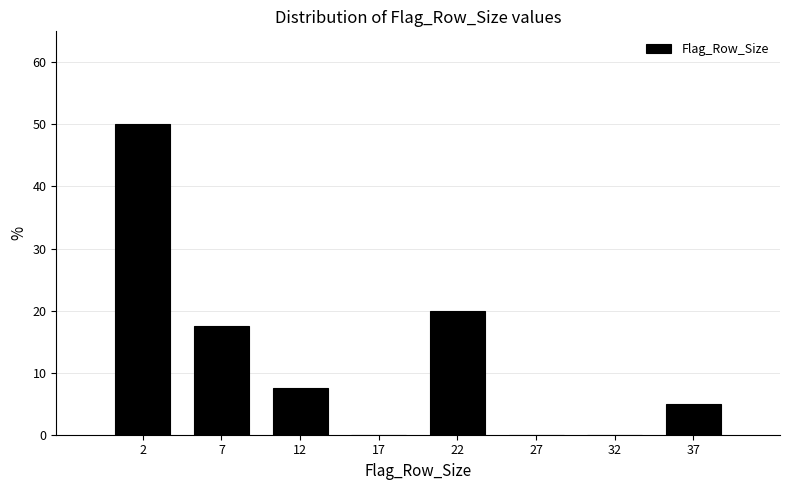

Reading left to right, extract all data points from this chart.

2=50.0	7=17.5	12=7.5	17=0.0	22=20.0	27=0.0	32=0.0	37=5.0